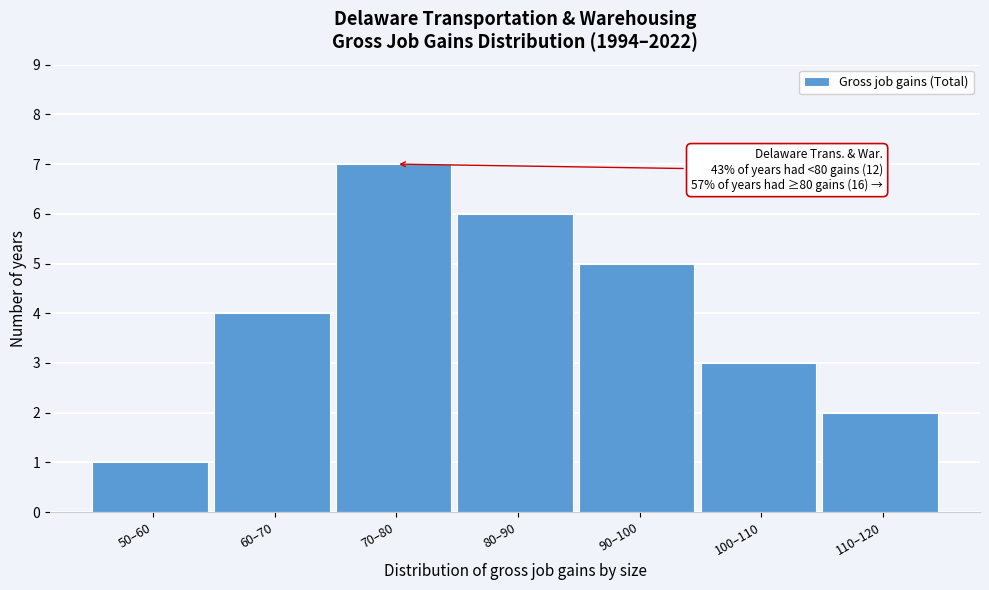

Reading left to right, extract all data points from this chart.

1	4	7	6	5	3	2